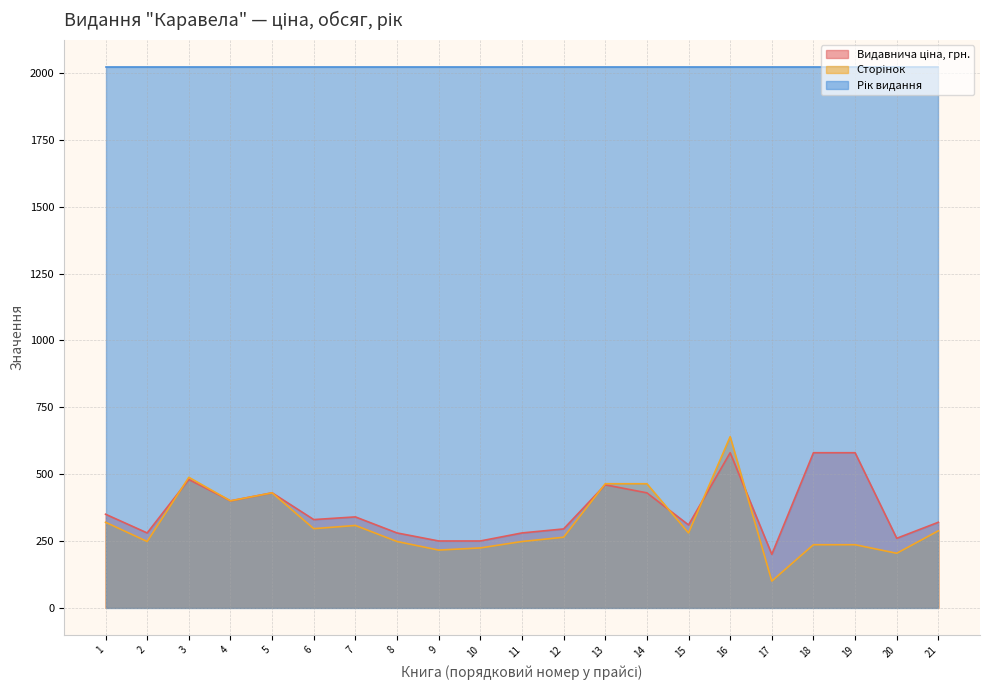

What is the spread (max minus min) of values at 7?

1715